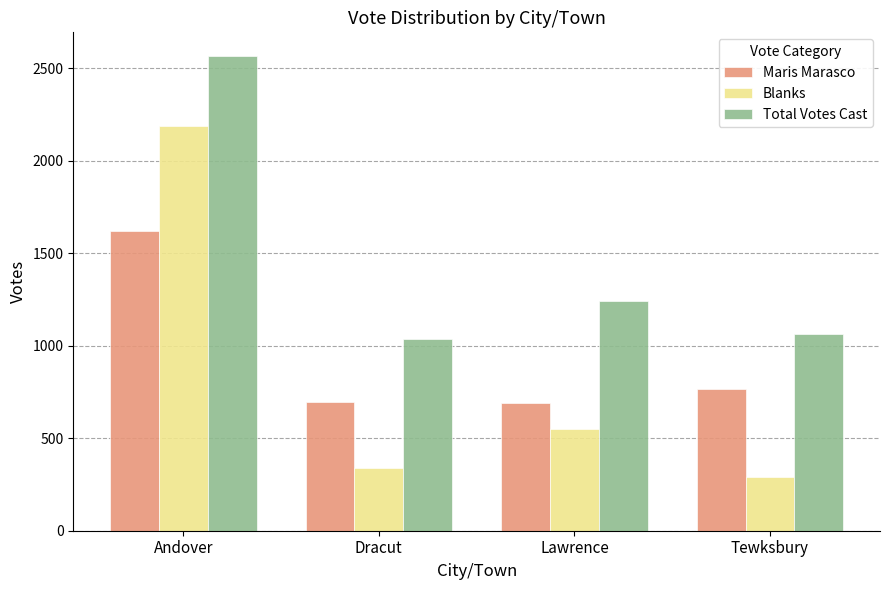

Is it true that Blanks equals 3409 at Andover?

False